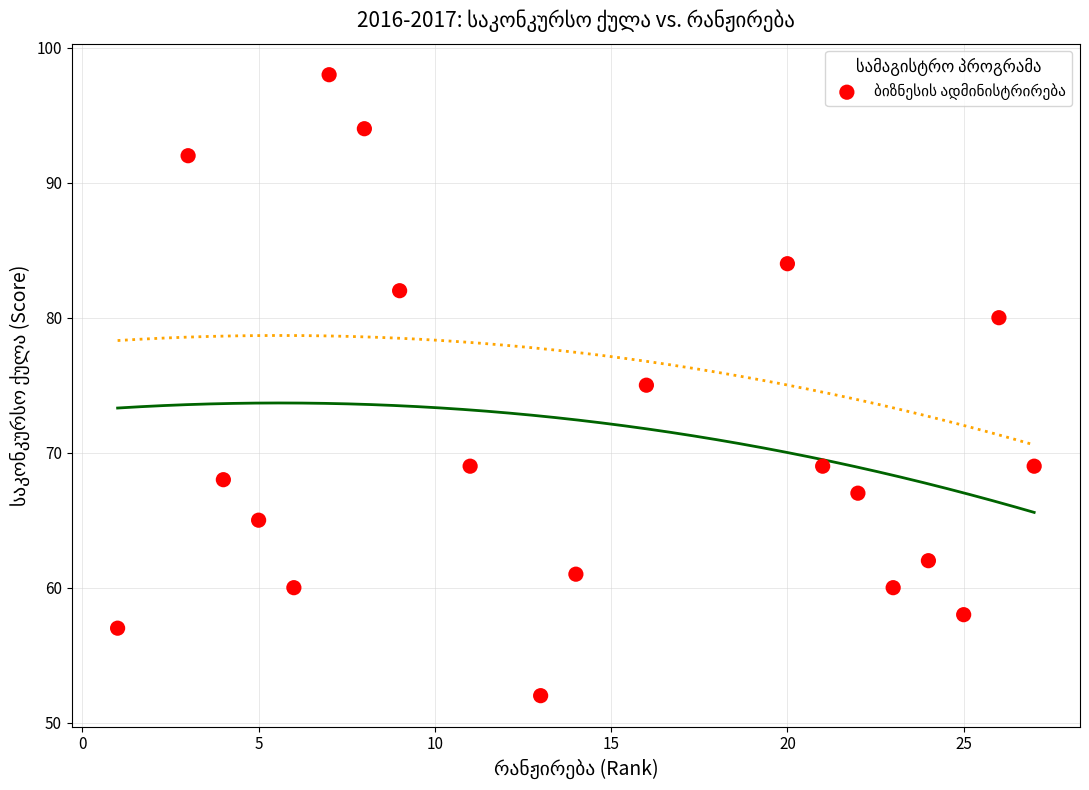

What is the range of Y values (max minus min)?

46